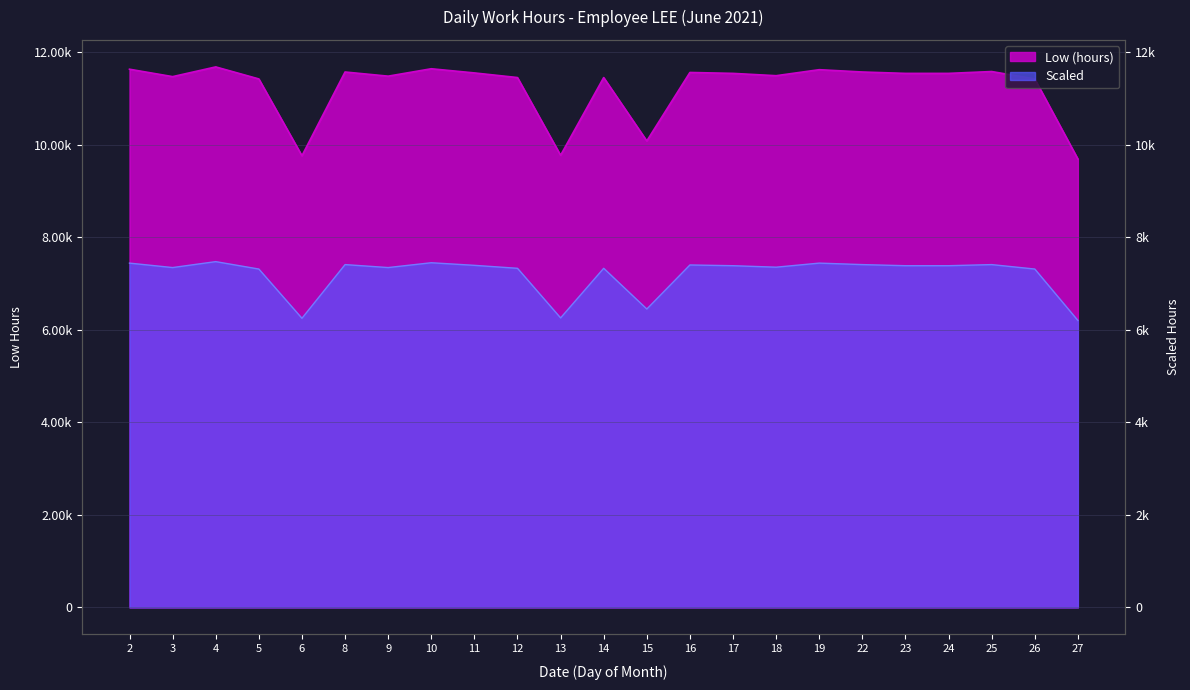

Is the value of Scaled at 18 greater than the value of Low (hours) at 25?

No